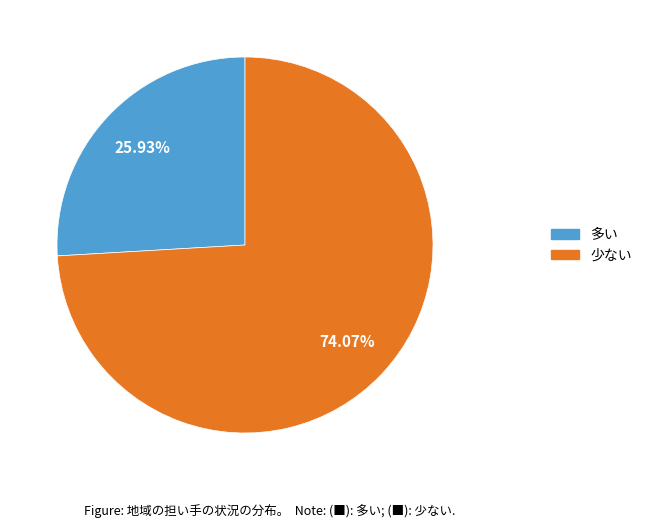

Is there a majority slice in this chart?

Yes